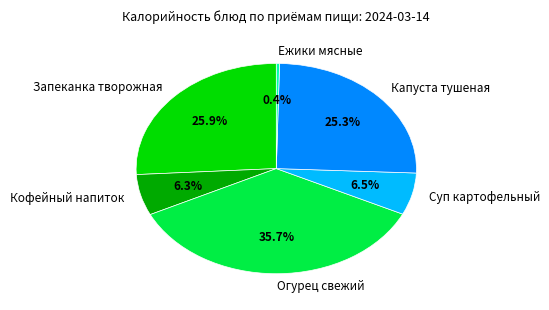

What percentage is the Капуста тушеная slice, to the nearest percent?

25%